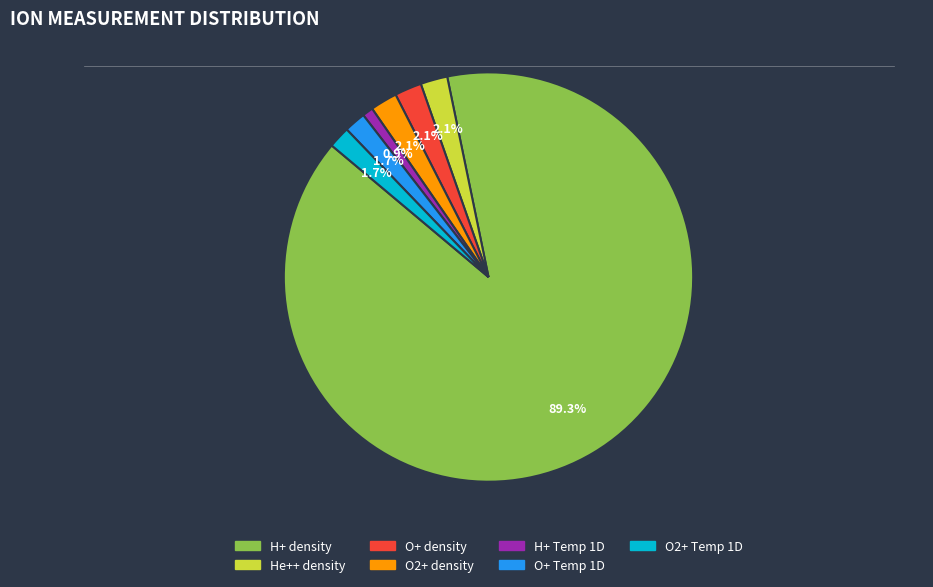

To the nearest percent, what is the difference between the largest and smallest slice percentages?

88%